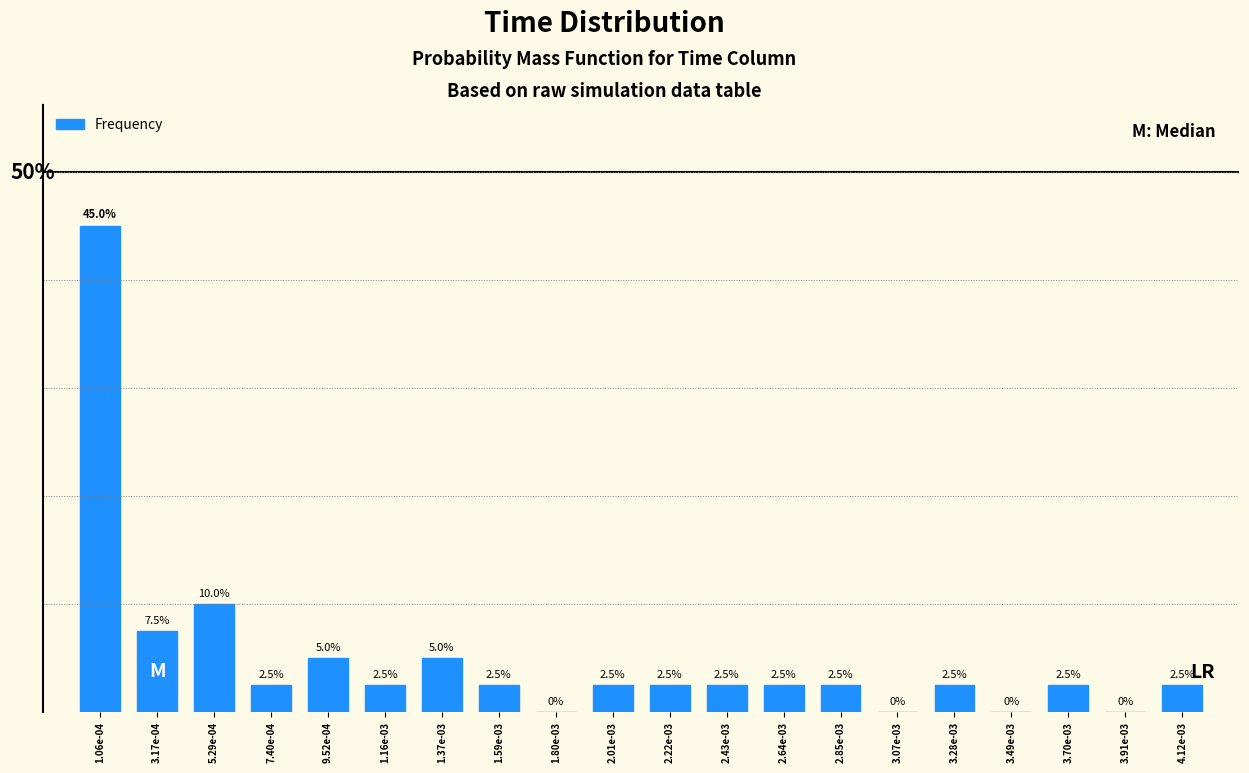

Are the bars horizontal?

No